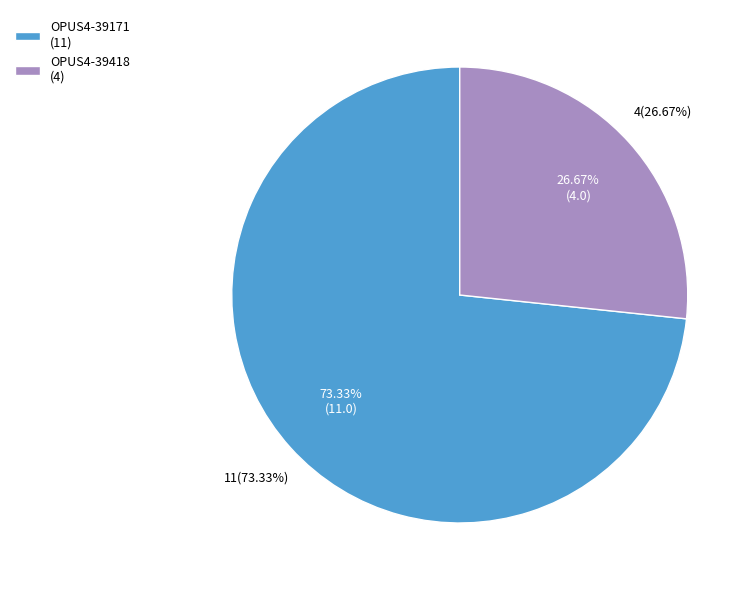

What is the change in value from OPUS4-39171 to OPUS4-39418?

-7